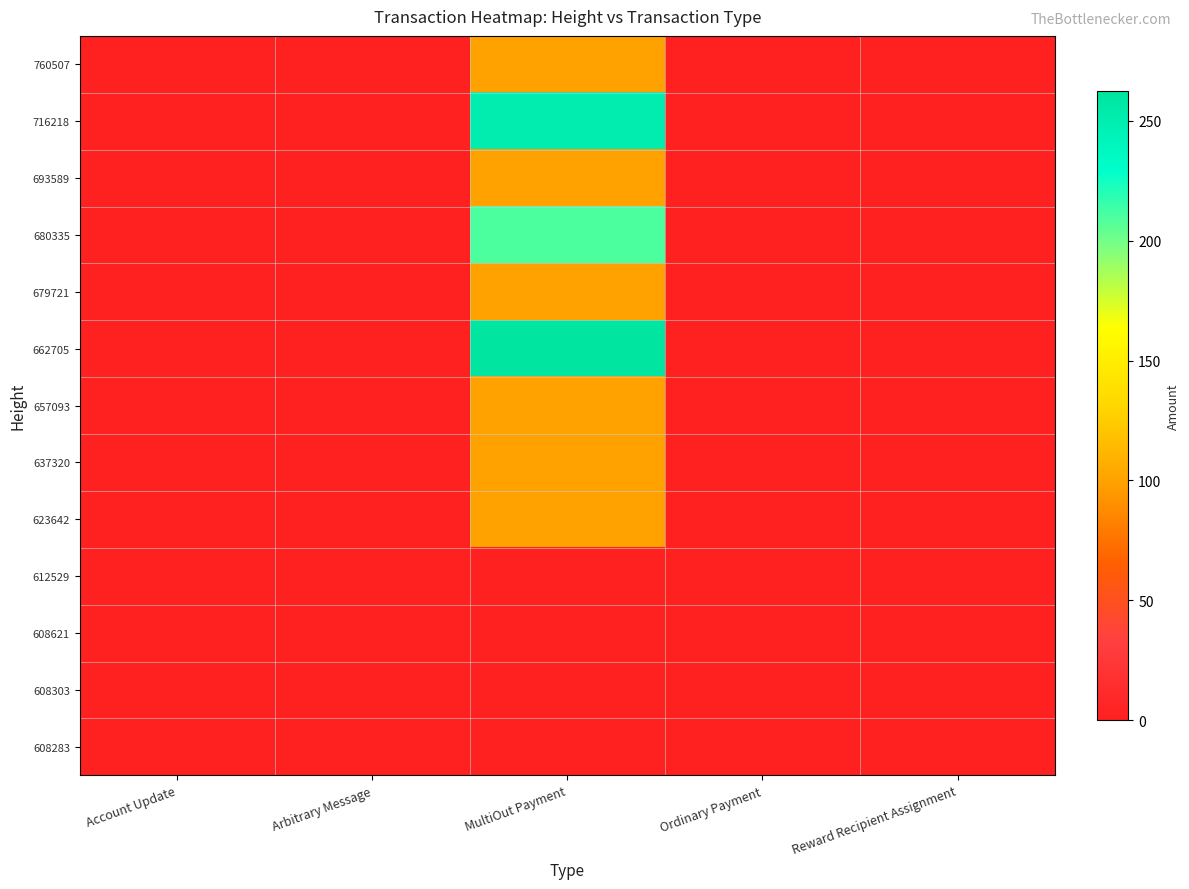

Reading left to right, extract all data points from this chart.

760507: Account Update=0.0	Arbitrary Message=0.0	MultiOut Payment=100.0	Ordinary Payment=0.0	Reward Recipient Assignment=0.0
716218: Account Update=0.0	Arbitrary Message=0.0	MultiOut Payment=250.7	Ordinary Payment=0.0	Reward Recipient Assignment=0.0
693589: Account Update=0.0	Arbitrary Message=0.0	MultiOut Payment=100.2	Ordinary Payment=0.0	Reward Recipient Assignment=0.0
680335: Account Update=0.0	Arbitrary Message=0.0	MultiOut Payment=209.3	Ordinary Payment=0.0	Reward Recipient Assignment=0.0
679721: Account Update=0.0	Arbitrary Message=0.0	MultiOut Payment=100.1	Ordinary Payment=0.0	Reward Recipient Assignment=0.0
662705: Account Update=0.0	Arbitrary Message=0.0	MultiOut Payment=262.4	Ordinary Payment=0.0	Reward Recipient Assignment=0.0
657093: Account Update=0.0	Arbitrary Message=0.0	MultiOut Payment=100.1	Ordinary Payment=0.0	Reward Recipient Assignment=0.0
637320: Account Update=0.0	Arbitrary Message=0.0	MultiOut Payment=100.1	Ordinary Payment=0.0	Reward Recipient Assignment=0.0
623642: Account Update=0.0	Arbitrary Message=0.0	MultiOut Payment=100.2	Ordinary Payment=0.0	Reward Recipient Assignment=0.0
612529: Account Update=0.0	Arbitrary Message=0.1	MultiOut Payment=0.0	Ordinary Payment=0.0	Reward Recipient Assignment=0.0
608621: Account Update=0.0	Arbitrary Message=0.0	MultiOut Payment=0.0	Ordinary Payment=0.0	Reward Recipient Assignment=0.1
608303: Account Update=0.1	Arbitrary Message=0.0	MultiOut Payment=0.0	Ordinary Payment=0.0	Reward Recipient Assignment=0.0
608283: Account Update=0.0	Arbitrary Message=0.0	MultiOut Payment=0.0	Ordinary Payment=0.1	Reward Recipient Assignment=0.0